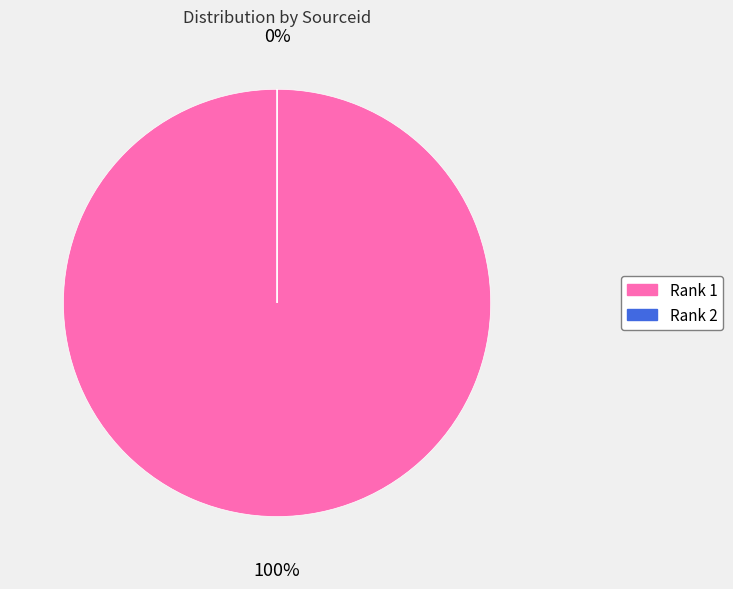

True or false: Rank 1 accounts for 99% of the total.

False